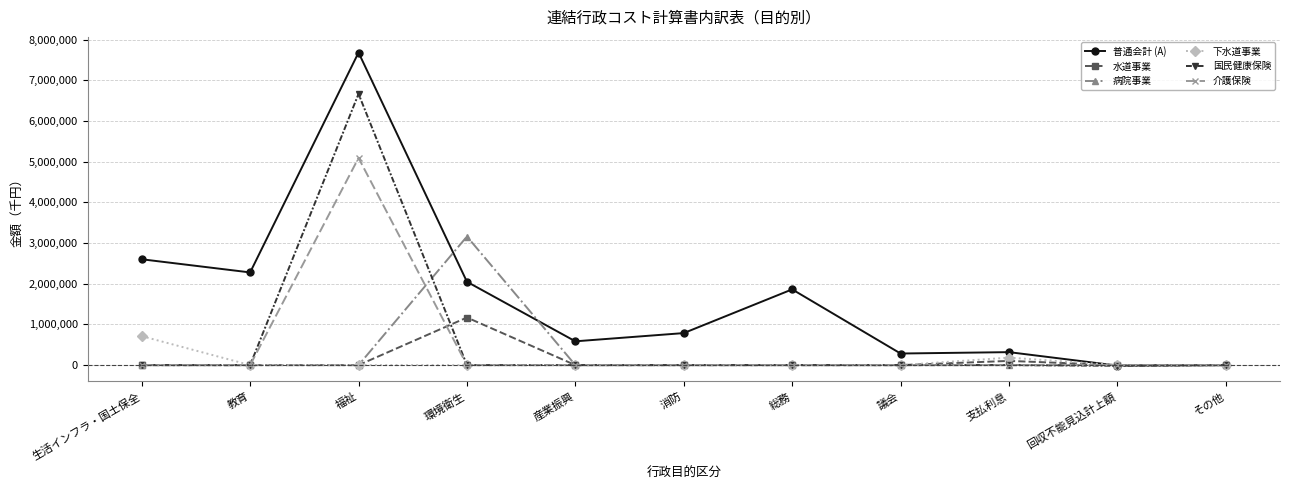

How many lines are shown in the chart?

6